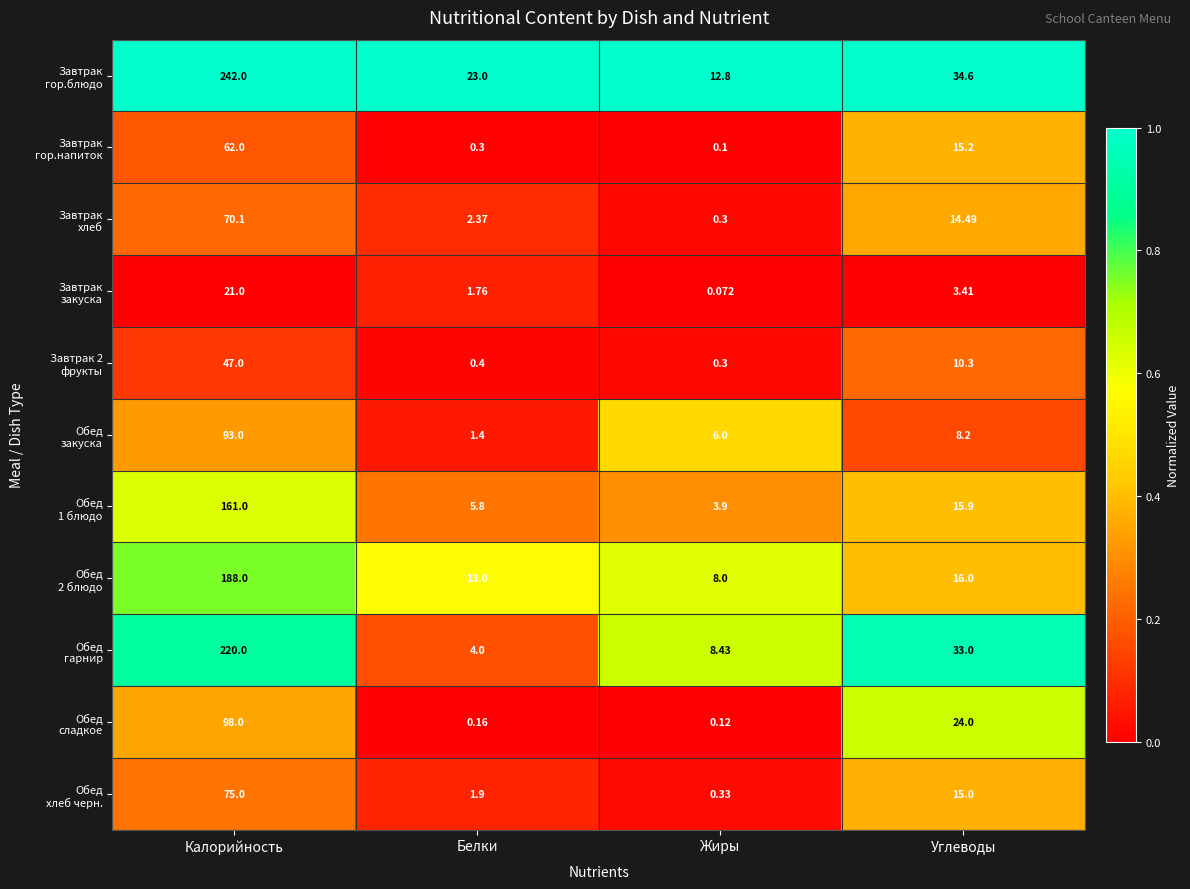

At which category is the sum across all series the highest?

Калорийность